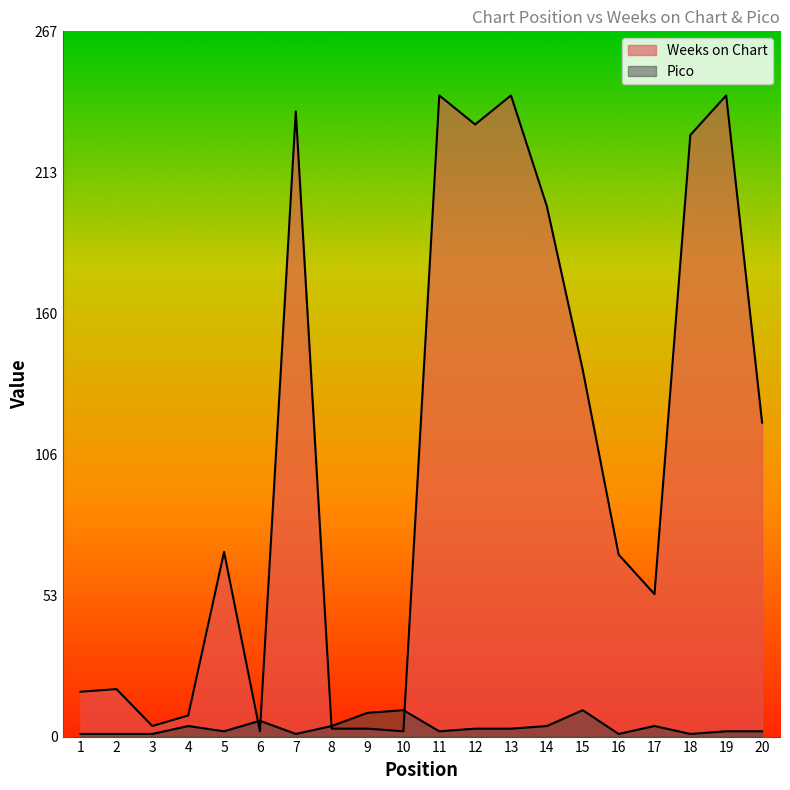

The Pico series shows 1 at 20. True or false?

False